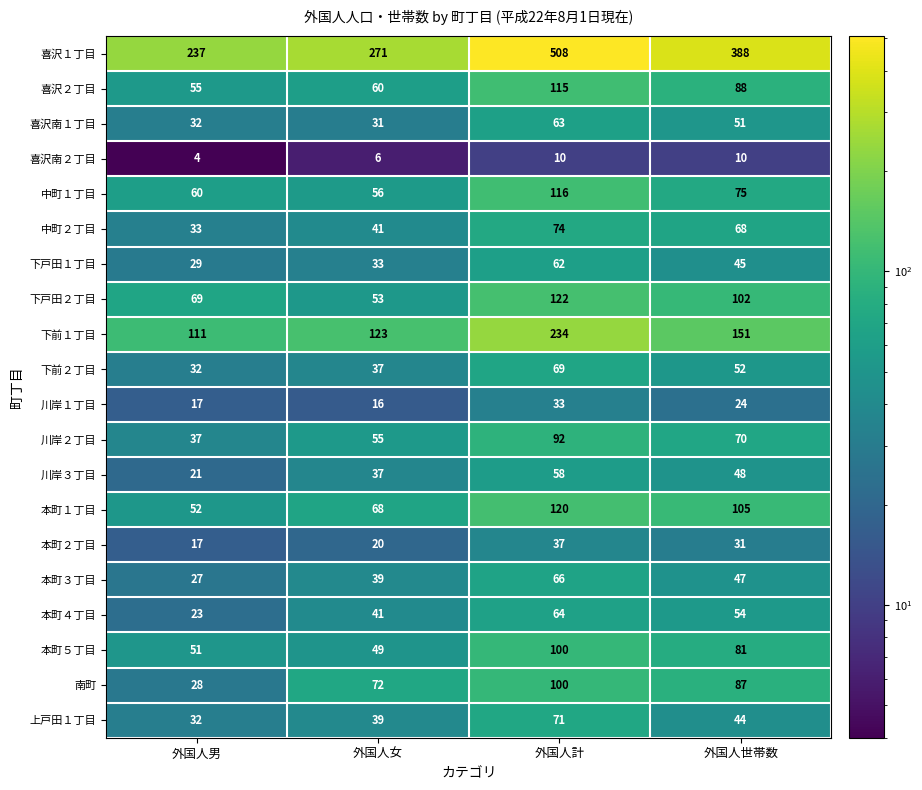

What is the sum of all 川岸３丁目 values?

164